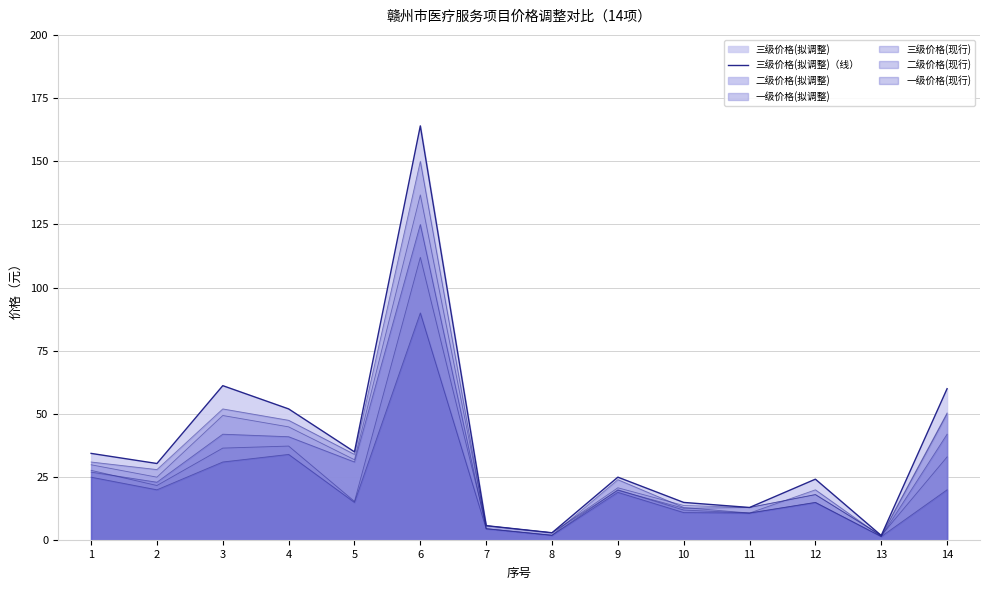

At which category does the chart reach its peak across all series?

6